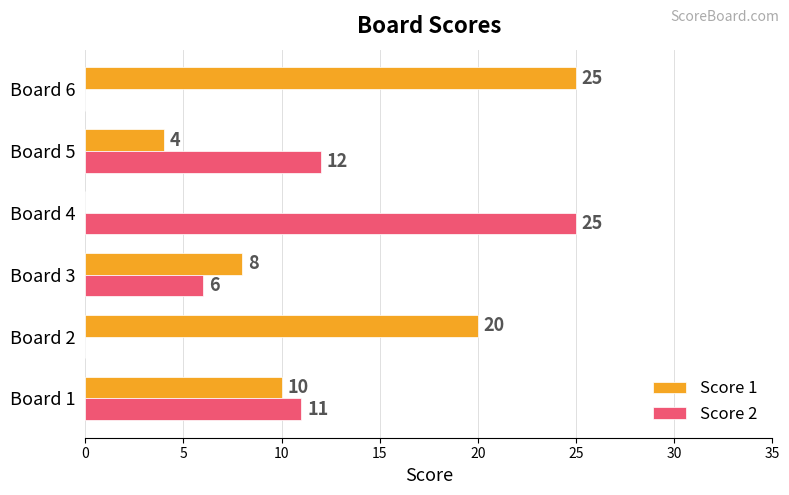

What is the sum of all Score 1 values?

67